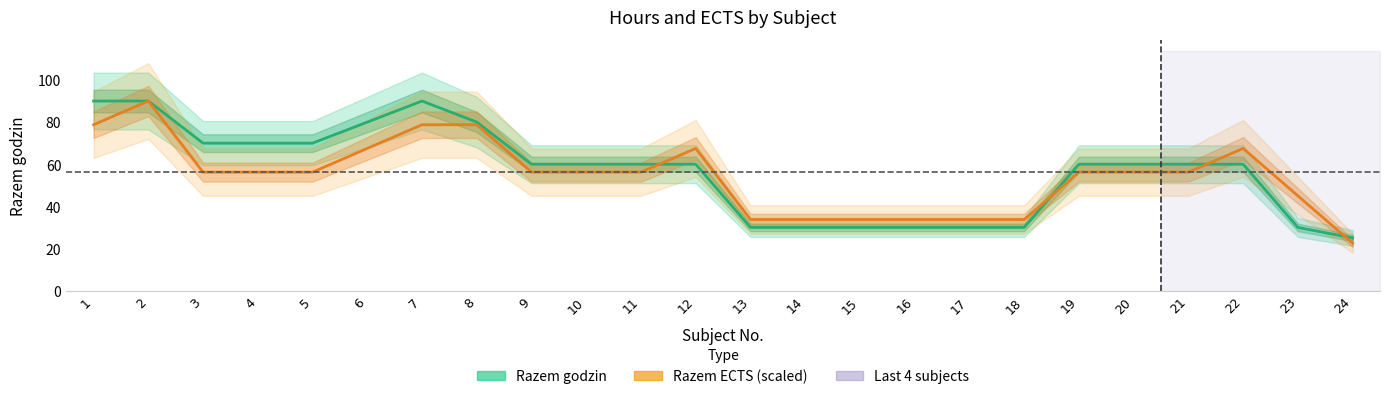

What is the minimum value for Razem godzin?

25.0